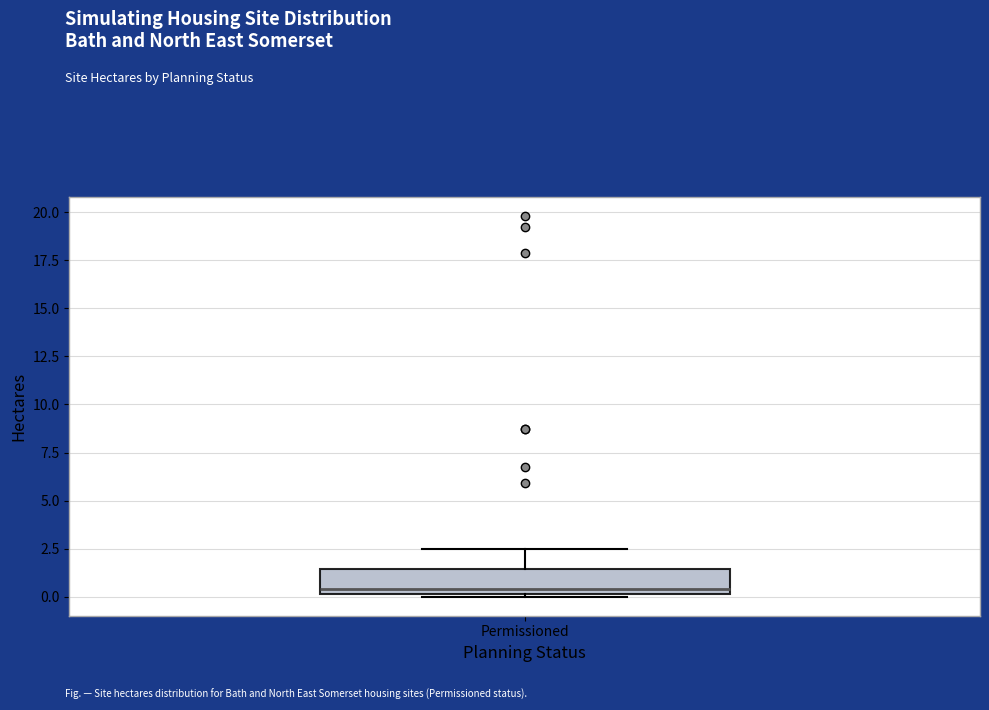

Read this box plot against the y-axis: the position of the median line, the range covered by the box, and the ends of both whiskers. The values are not printed on the chart, so give them approximately, as read against the axis.

median 0.5, box 0.0 to 1.5, whiskers 0.0 to 2.5